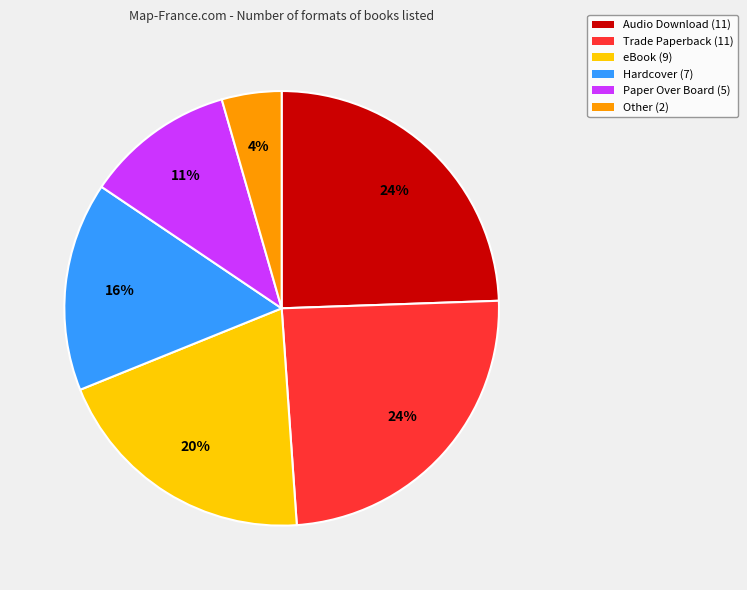

Is there any slice that represents more than half of the pie?

No